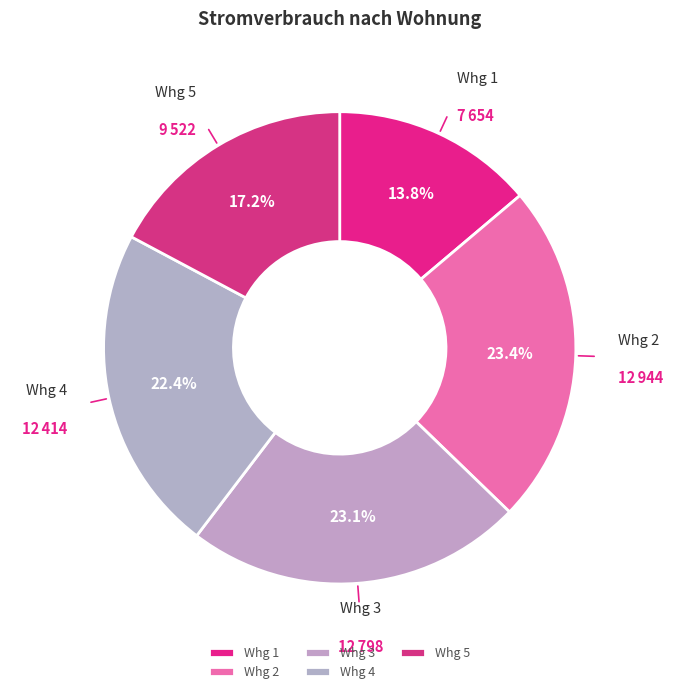

To the nearest percent, what portion does Whg 4 represent?

22%